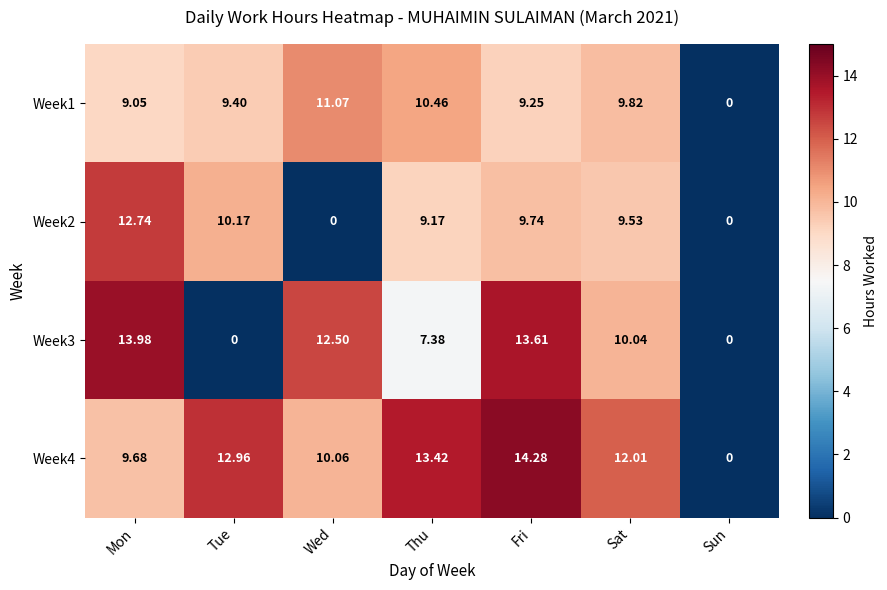

At which label is Week2 closest to 6?

Thu